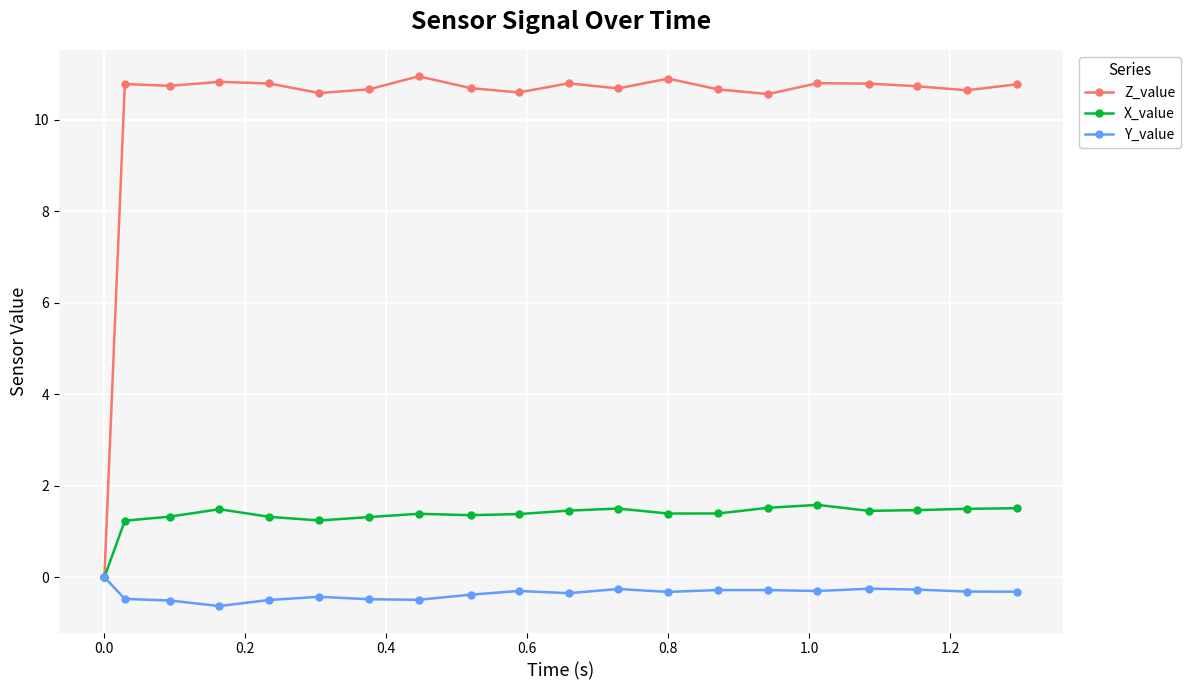

What is the value of the Z_value point at the 14th from the left?

10.7